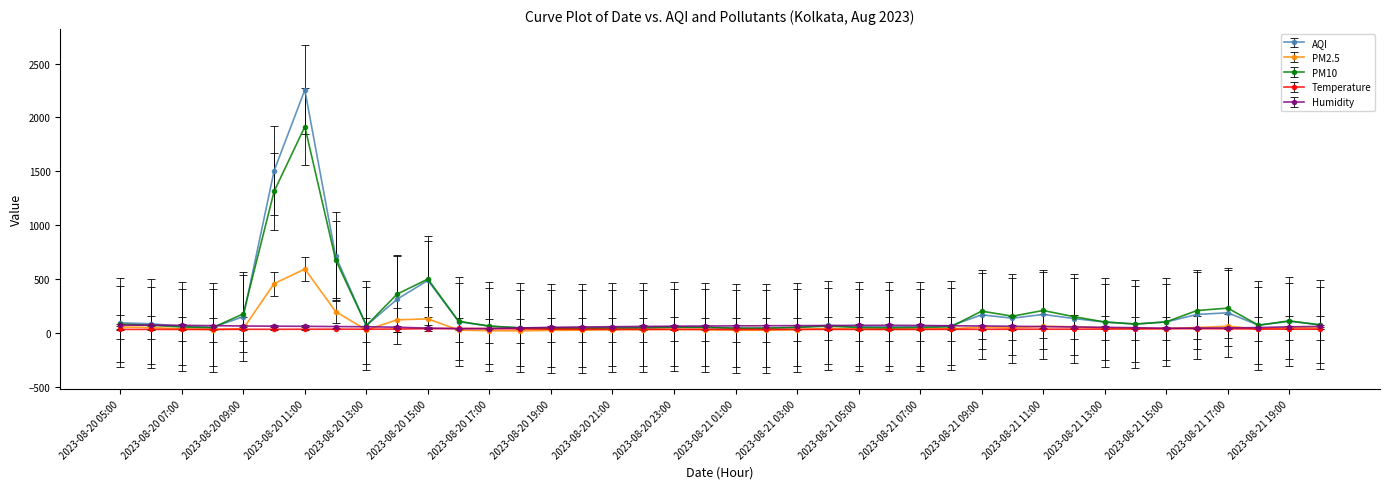

Which series has the widest spread of values?

AQI